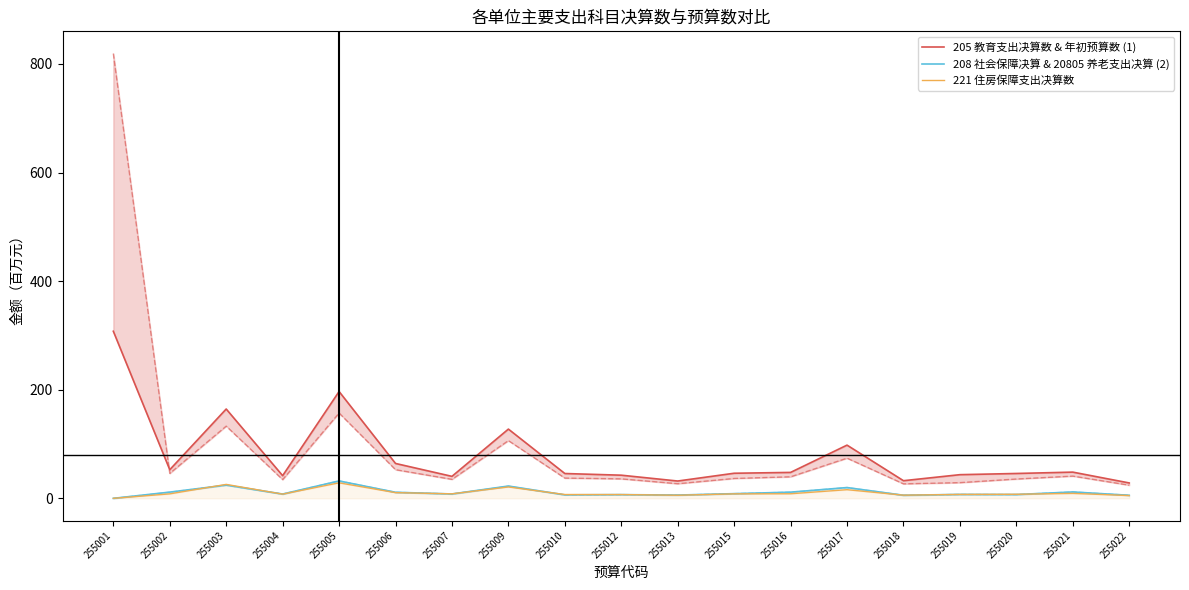

Reading right to left, transcribe all the data shown in this chart.

205 教育支出决算数 & 年初预算数 (1): 255022=28.3	255021=48.3	255020=45.8	255019=43.6	255018=32.5	255017=98.0	255016=47.8	255015=46.2	255013=31.9	255012=42.6	255010=45.7	255009=127.5	255007=40.5	255006=64.2	255005=196.7	255004=41.7	255003=164.5	255002=52.7	255001=307.7
208 社会保障决算 & 20805 养老支出决算 (2): 255022=5.6	255021=11.8	255020=7.0	255019=7.2	255018=5.7	255017=19.9	255016=11.4	255015=8.6	255013=6.0	255012=6.8	255010=6.4	255009=22.7	255007=8.1	255006=11.2	255005=32.1	255004=7.9	255003=24.4	255002=11.5	255001=0.0
221 住房保障支出决算数: 255022=5.1	255021=9.1	255020=7.5	255019=7.2	255018=5.8	255017=15.9	255016=8.4	255015=8.3	255013=5.7	255012=7.0	255010=7.0	255009=21.0	255007=8.3	255006=10.5	255005=28.6	255004=7.7	255003=25.7	255002=8.2	255001=0.0